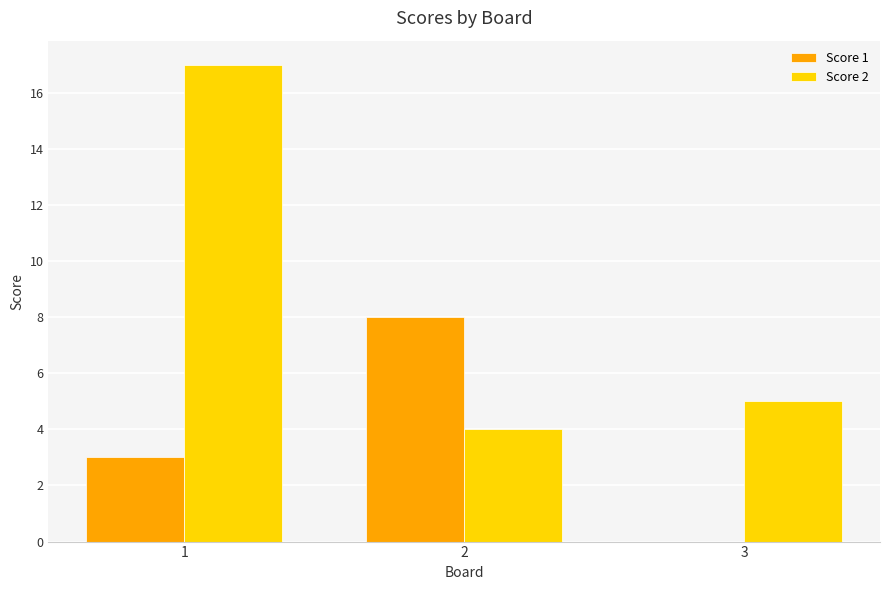

What is the difference between the Score 1 values at 1 and 2?

5